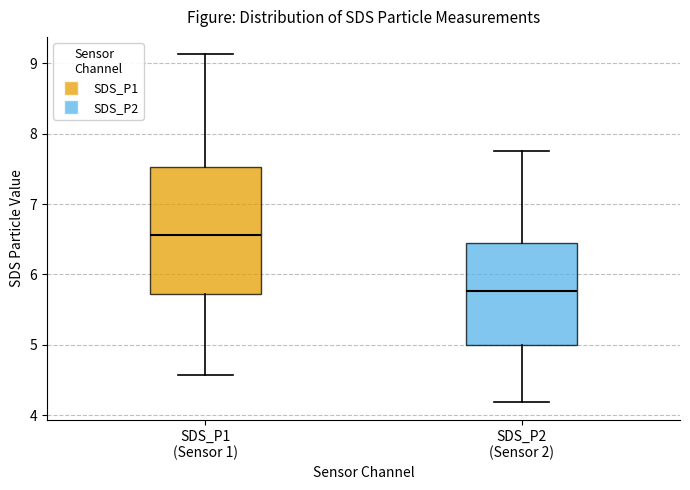

Comparing the boxes themselves (not the whiskers), which one is the tallest?

SDS_P1 (Sensor 1)